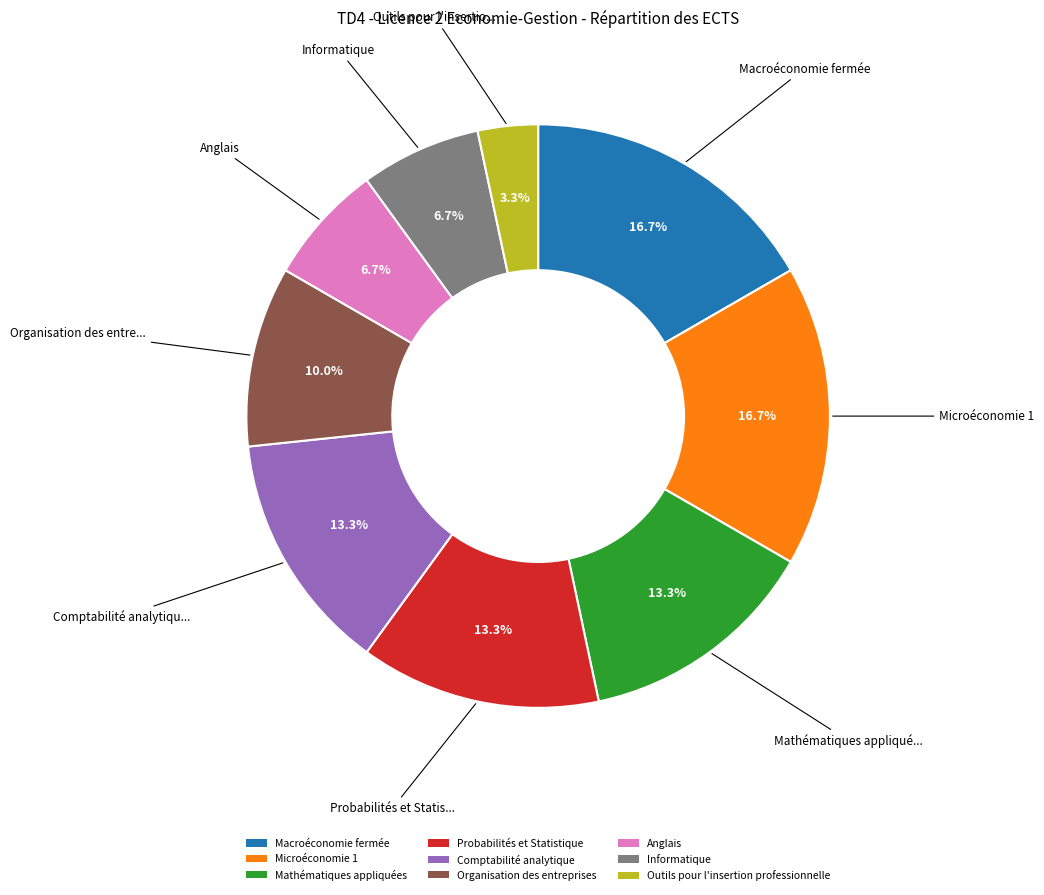

Which has a higher value, Macroéconomie fermée or Anglais?

Macroéconomie fermée